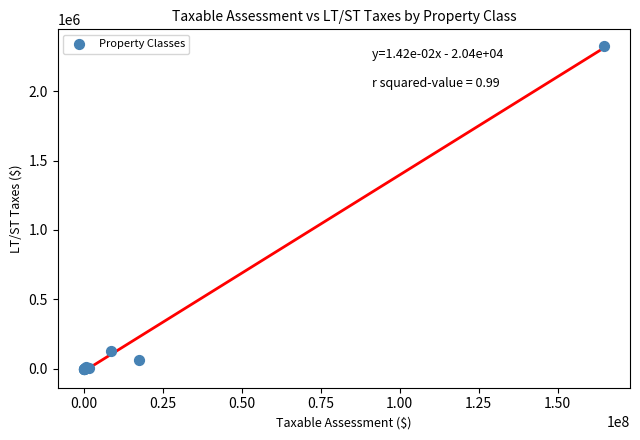

What Y value in the scatter plot is closest to 1164943?

128181